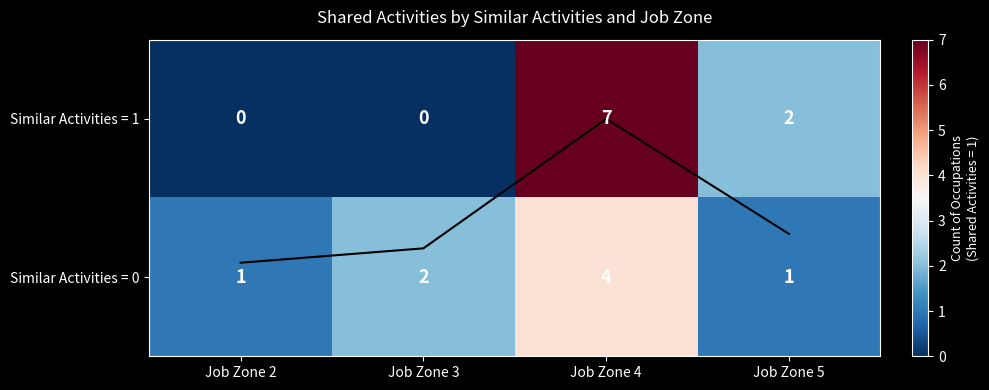

List the labels in order of Similar Activities = 1 value, largest first.

Job Zone 4, Job Zone 5, Job Zone 2, Job Zone 3